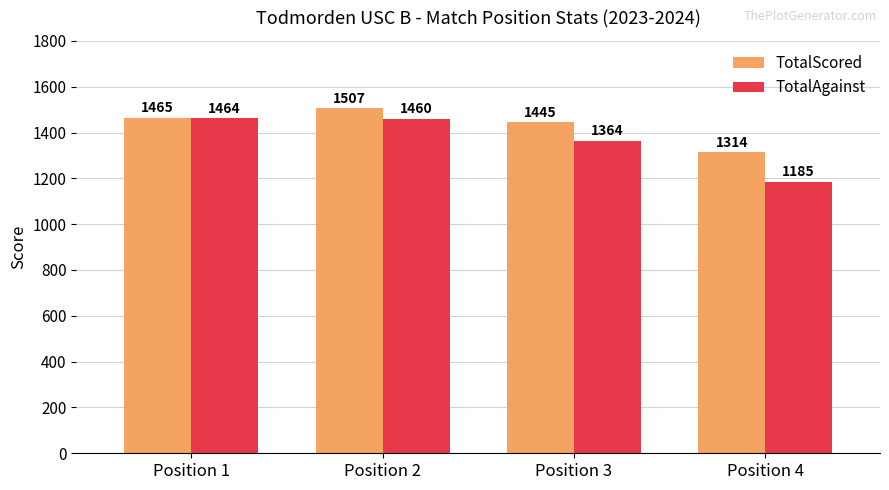

Which series changed the most between Position 1 and Position 3?

TotalAgainst